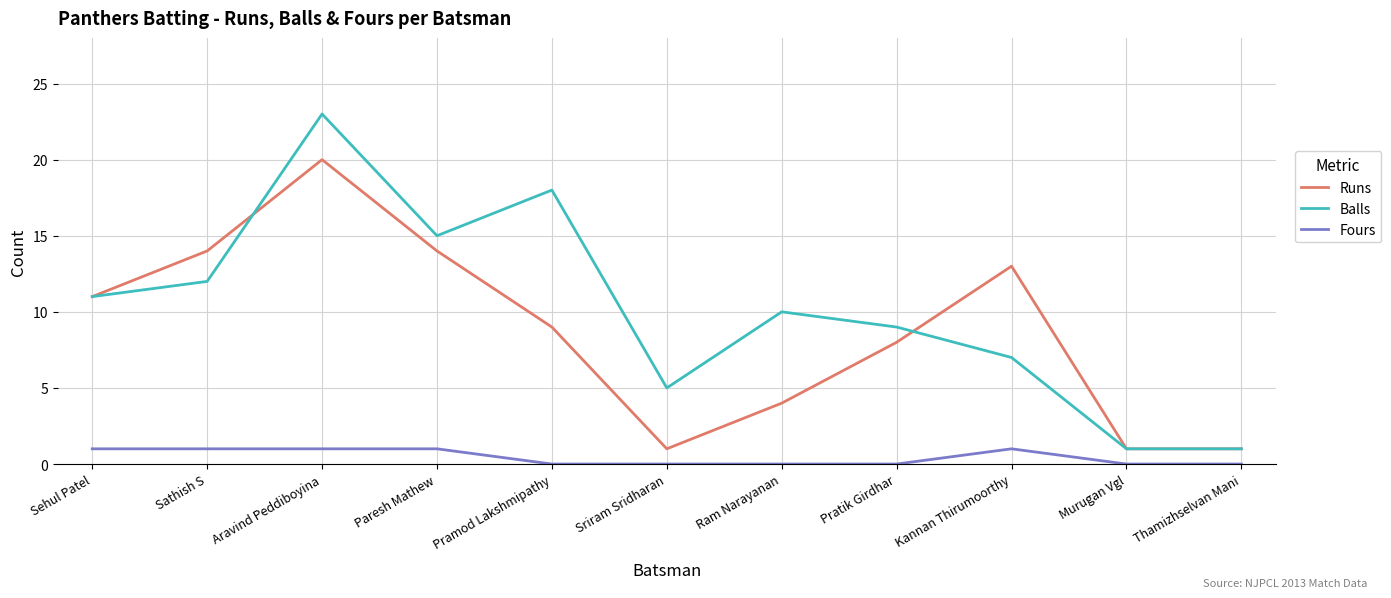

True or false: Fours and Runs cross at least once.

False